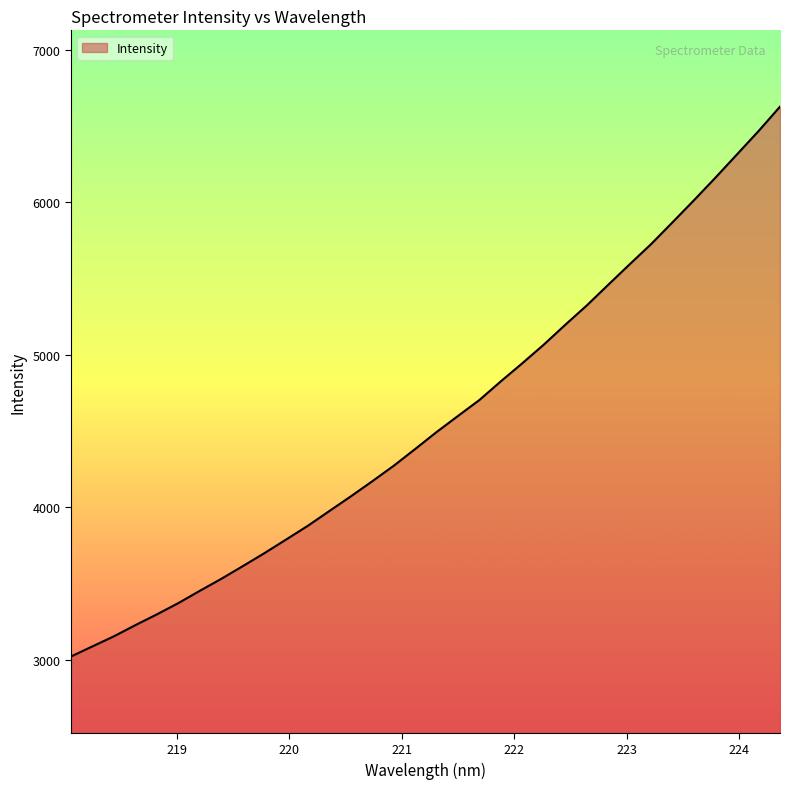

What is the difference between the maximum and minimum values?

3602.8